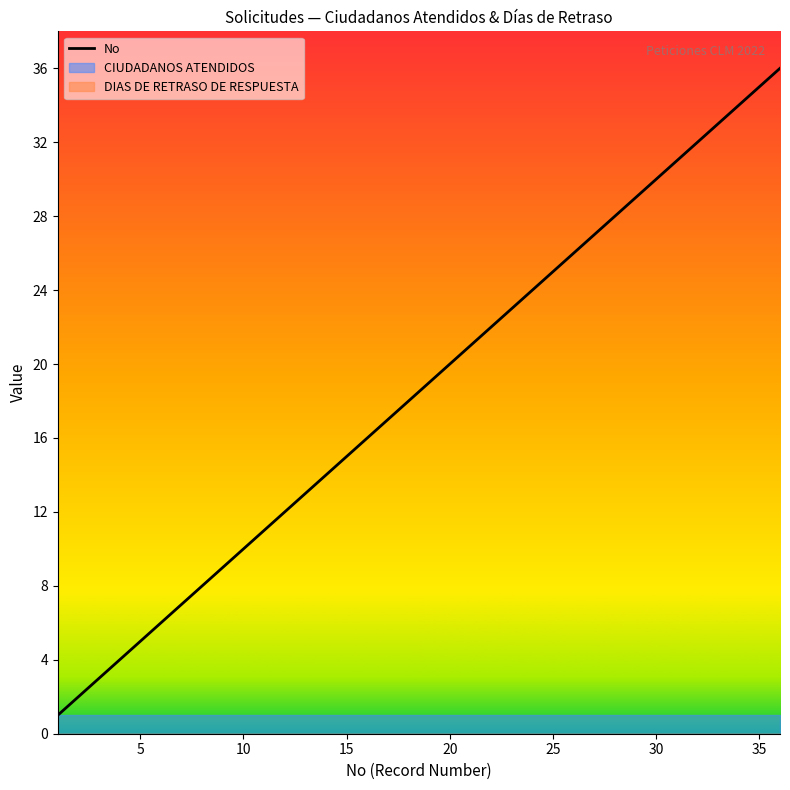

The No series shows 30 at 30. True or false?

True